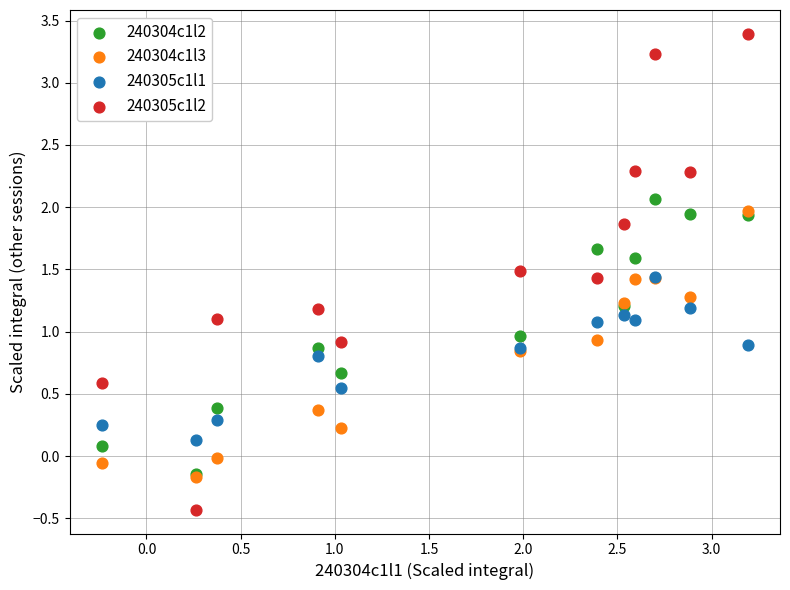

What are all the series names shown in the legend?

240304c1l2, 240304c1l3, 240305c1l1, 240305c1l2